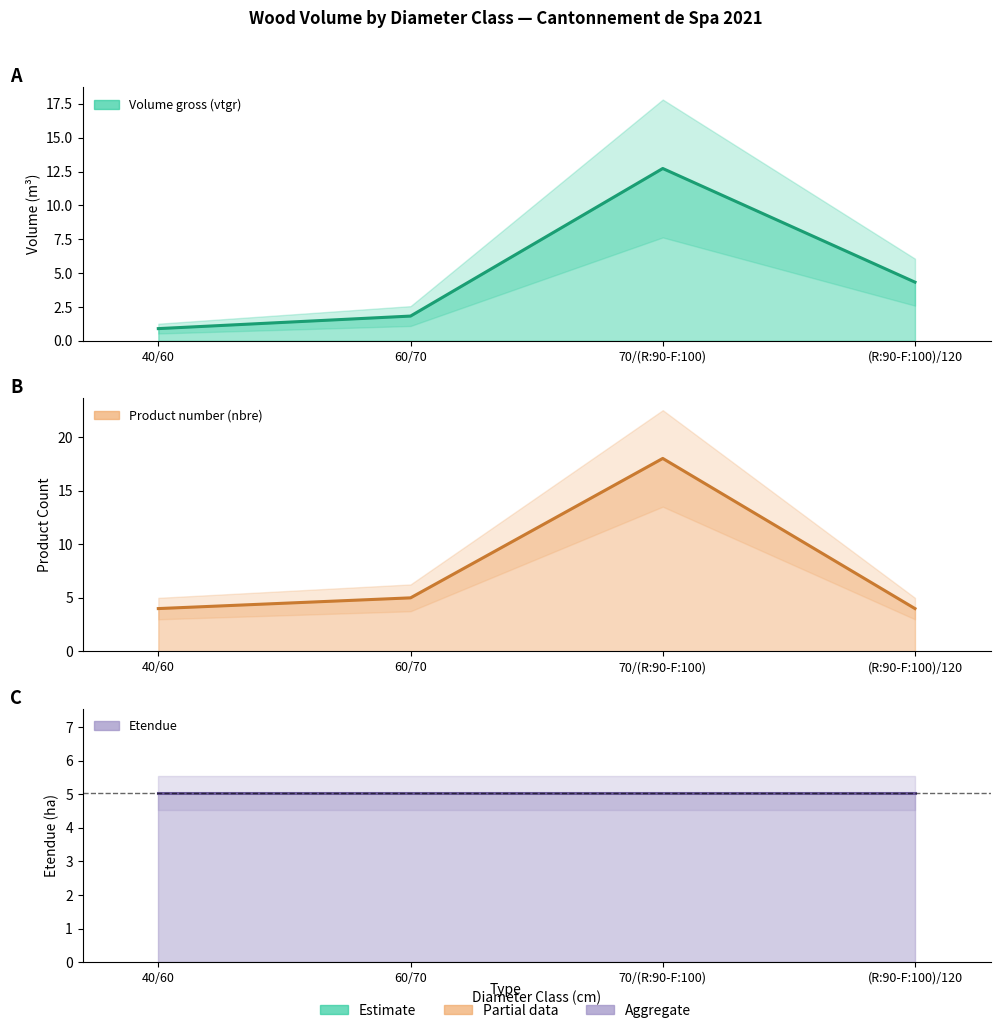

At which label does produit_nbre reach its minimum?

40/60